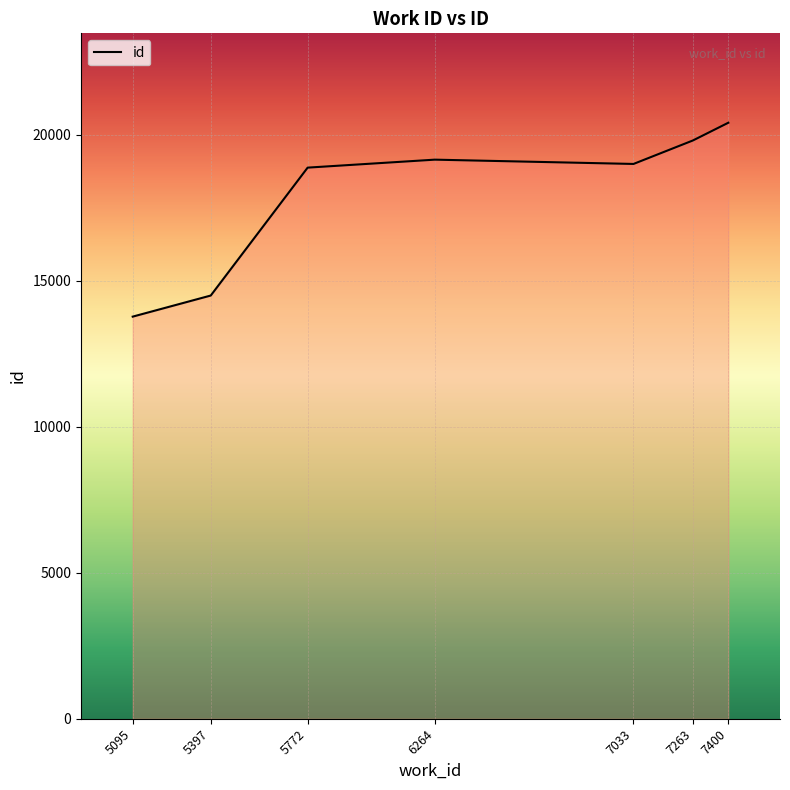

What is the difference between the values at 5772 and 7033?

126